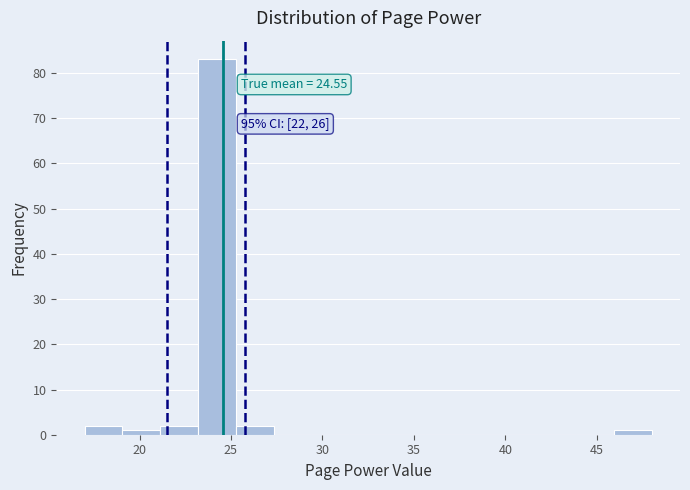

Over which range of the x-axis is the bar tallest?

23.0 to 25.5